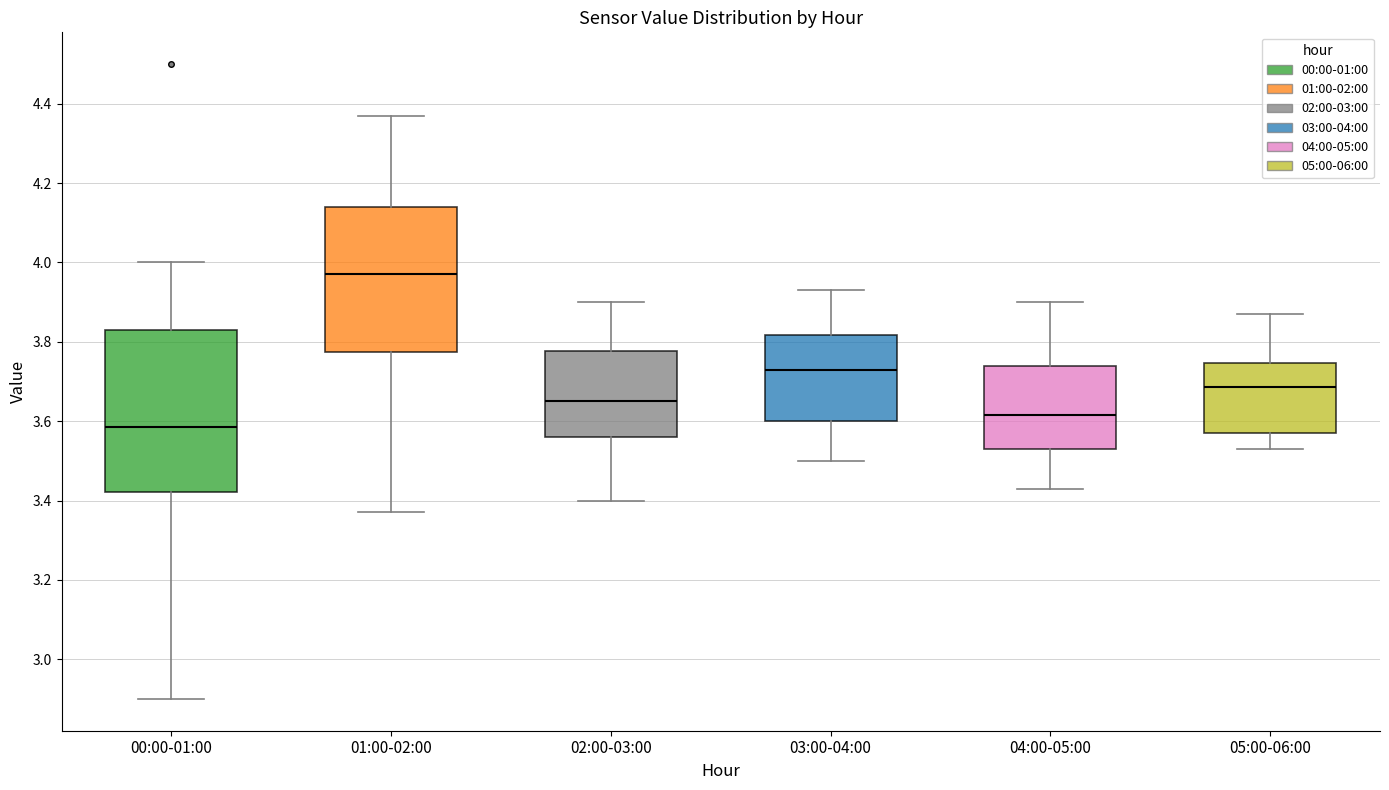

Where does the median line of the box for 02:00-03:00 sit on the y-axis? The values are not printed on the chart, so give them approximately, as read against the axis.

3.66